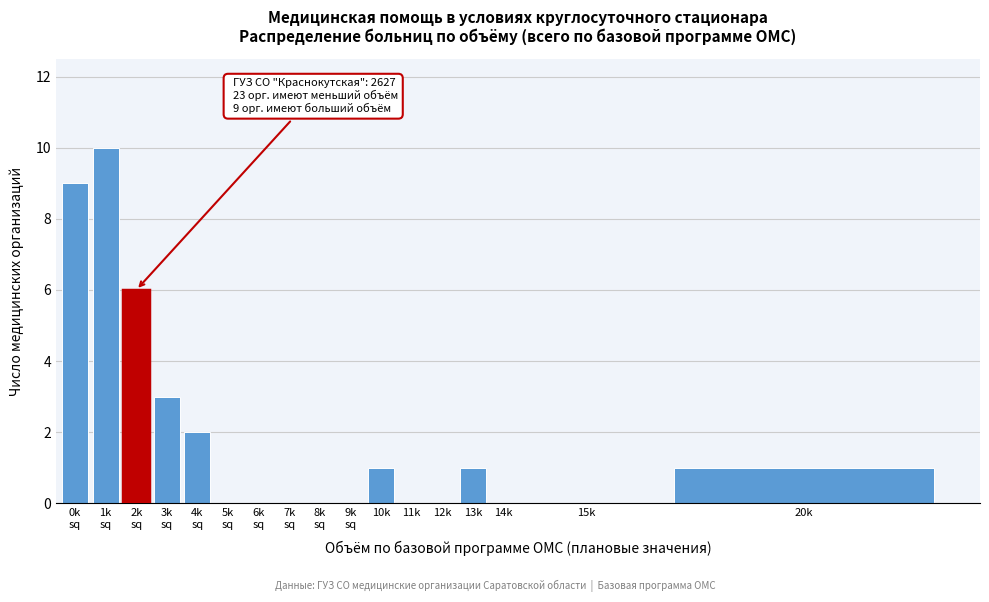

What is the greatest value displayed?

10